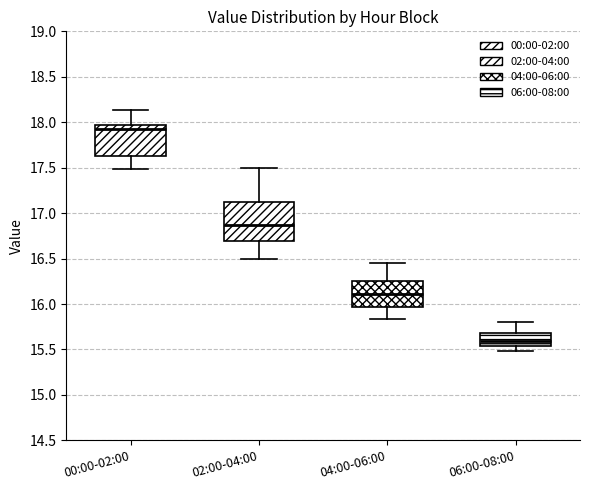

Reading left to right, transcribe this box plot: for each box, give where its median line is, the range the box spans, and where its two whiskers end, as read against the y-axis. The values are not printed on the chart, so give them approximately, as read against the axis.

00:00-02:00: median 17.95 (just below the box's upper edge), box 17.65 to 17.95, whiskers 17.50 to 18.15
02:00-04:00: median 16.85, box 16.70 to 17.15, whiskers 16.50 to 17.50
04:00-06:00: median 16.10, box 15.95 to 16.25, whiskers 15.85 to 16.45
06:00-08:00: median 15.60, box 15.55 to 15.70, whiskers 15.50 to 15.80